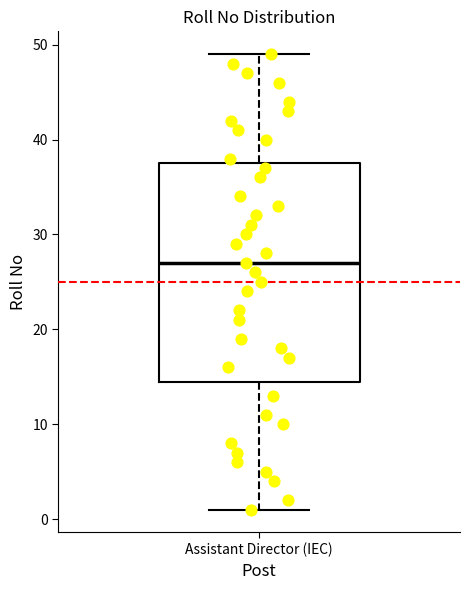

Where does the median line of the box for Assistant Director (IEC) sit on the y-axis? The values are not printed on the chart, so give them approximately, as read against the axis.

27